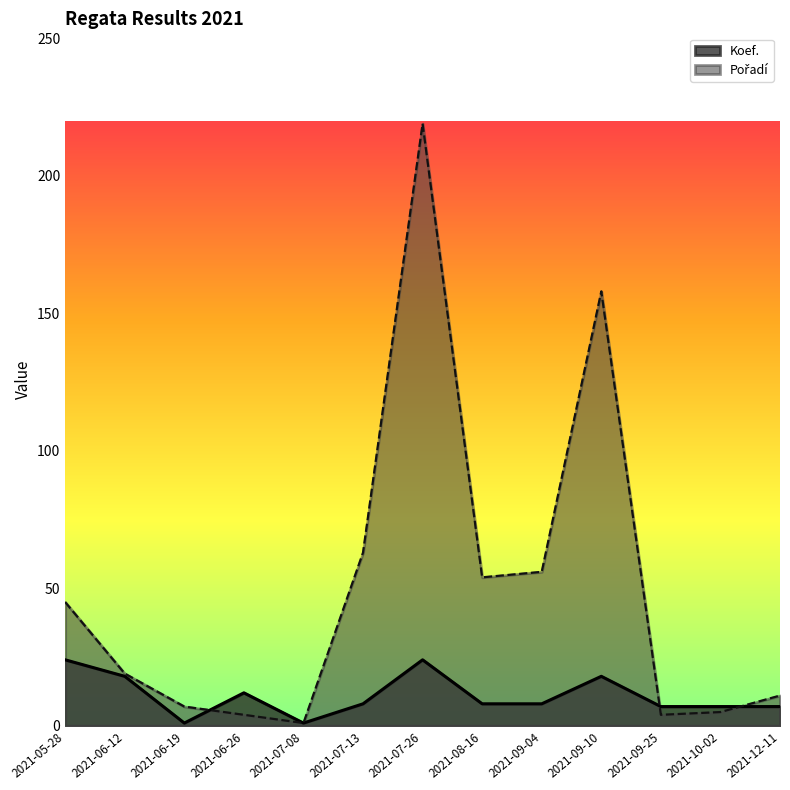

What is the sum of all Koef. values?

143